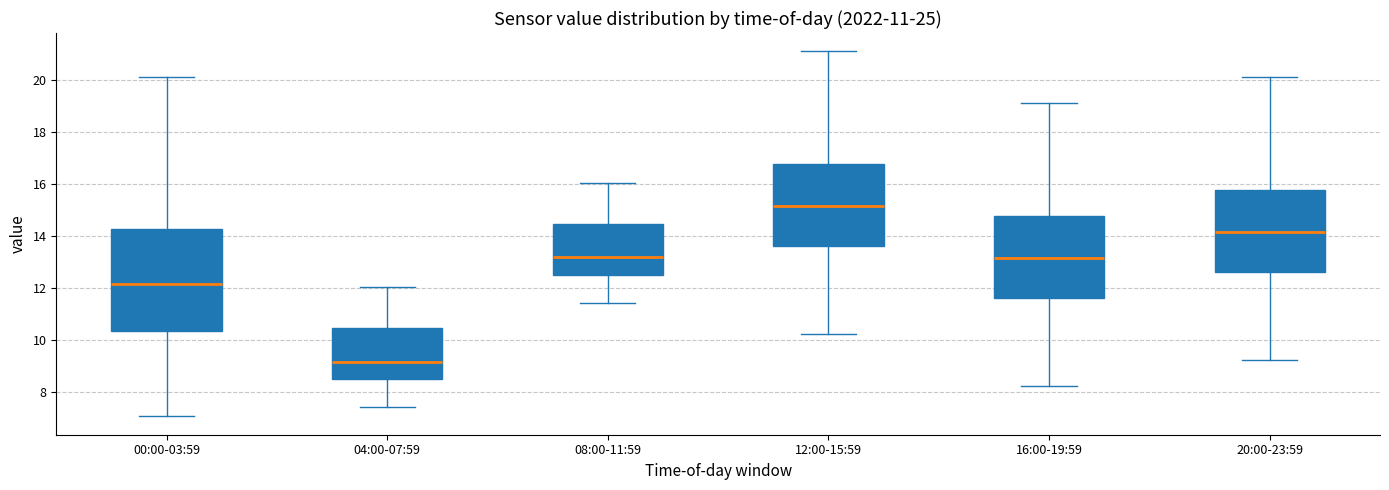

Which box has the lowest median line?

04:00-07:59